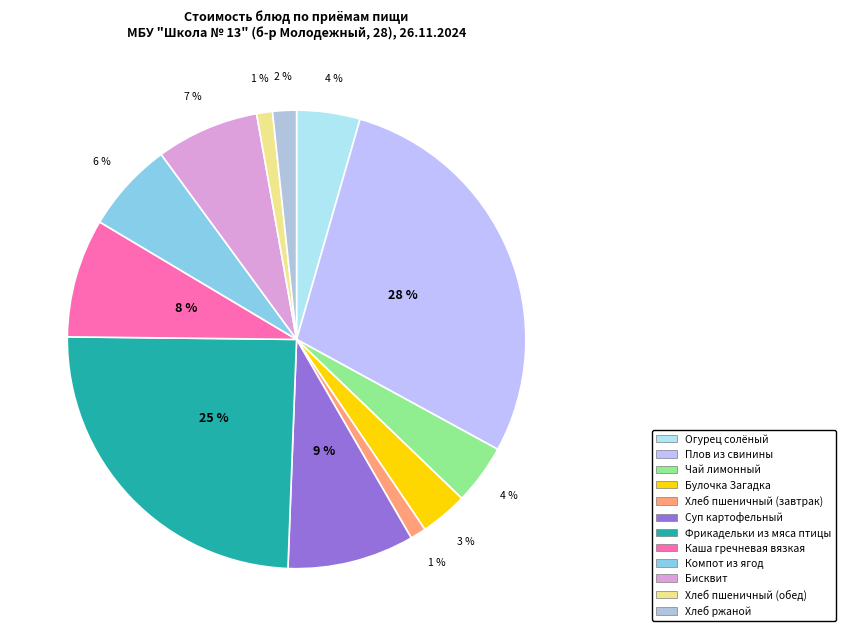

The Булочка Загадка slice represents 14% of the pie. True or false?

False